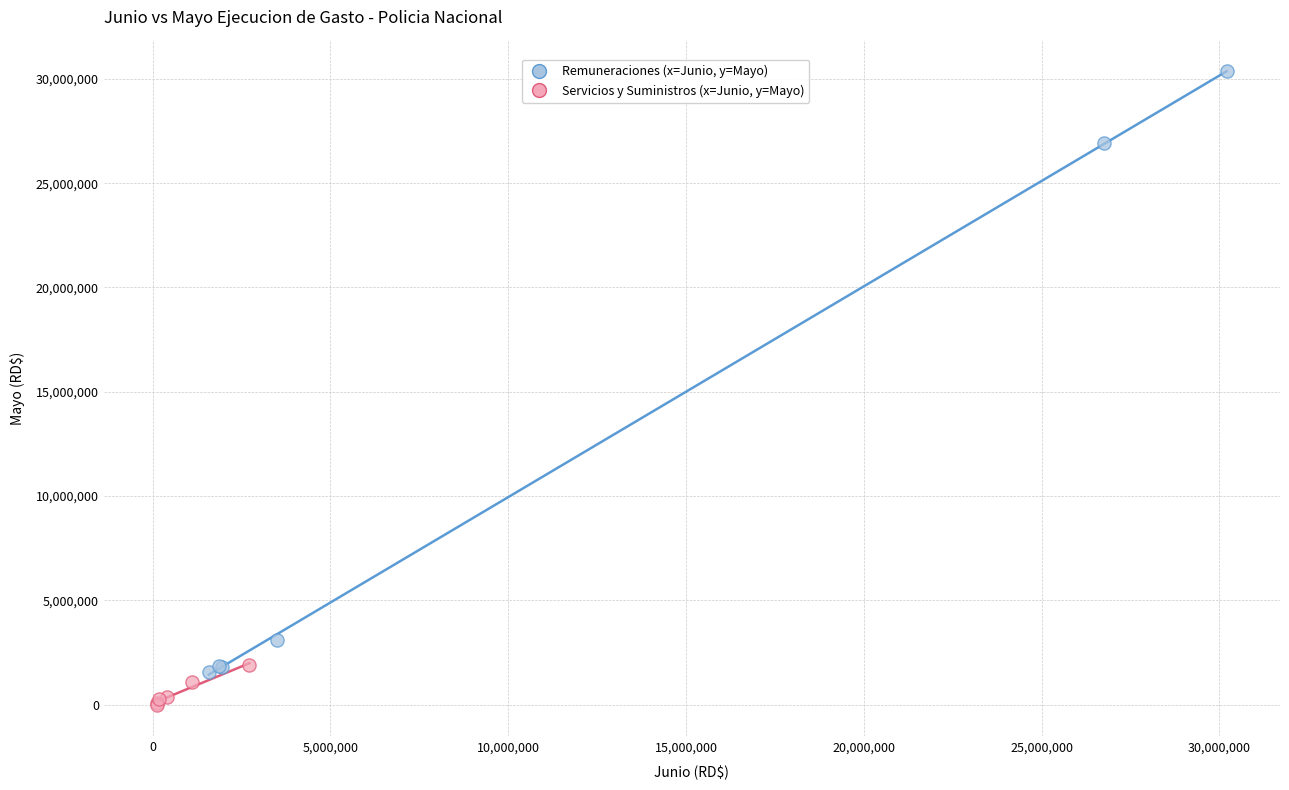

Which series contains the highest Y value?

Remuneraciones (x=Junio, y=Mayo)